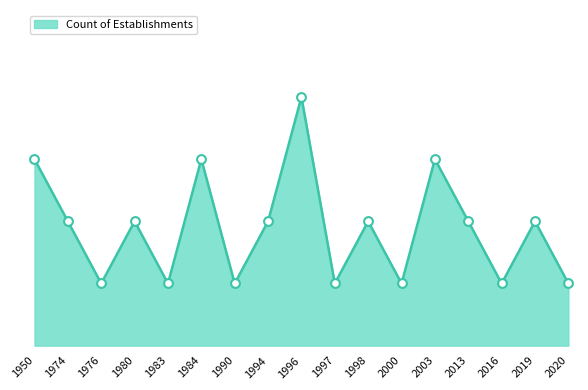

What is the change in value from 1990 to 2019?

+1